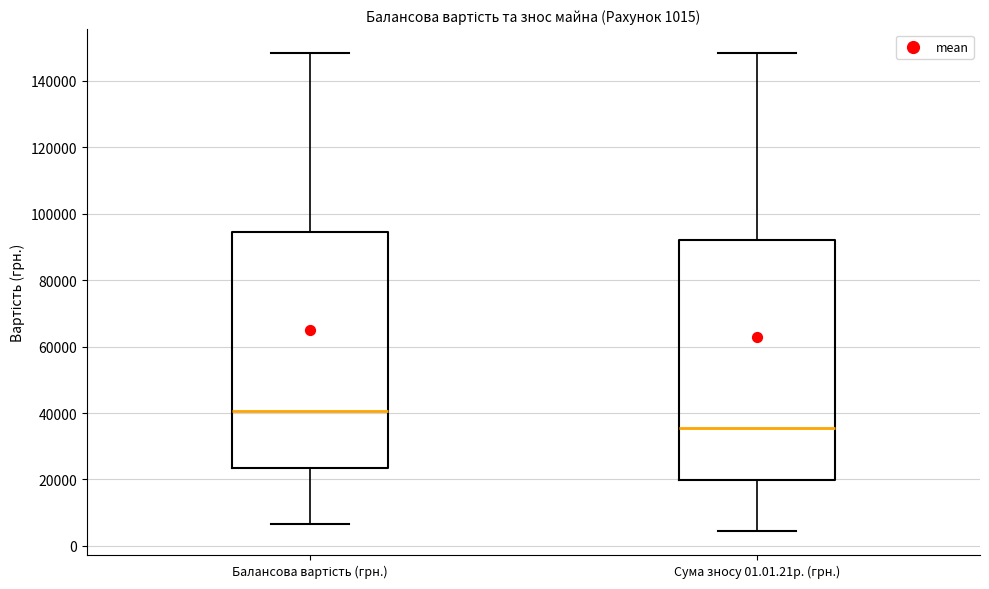

Which box's median line is the lowest?

Сума зносу 01.01.21р. (грн.)